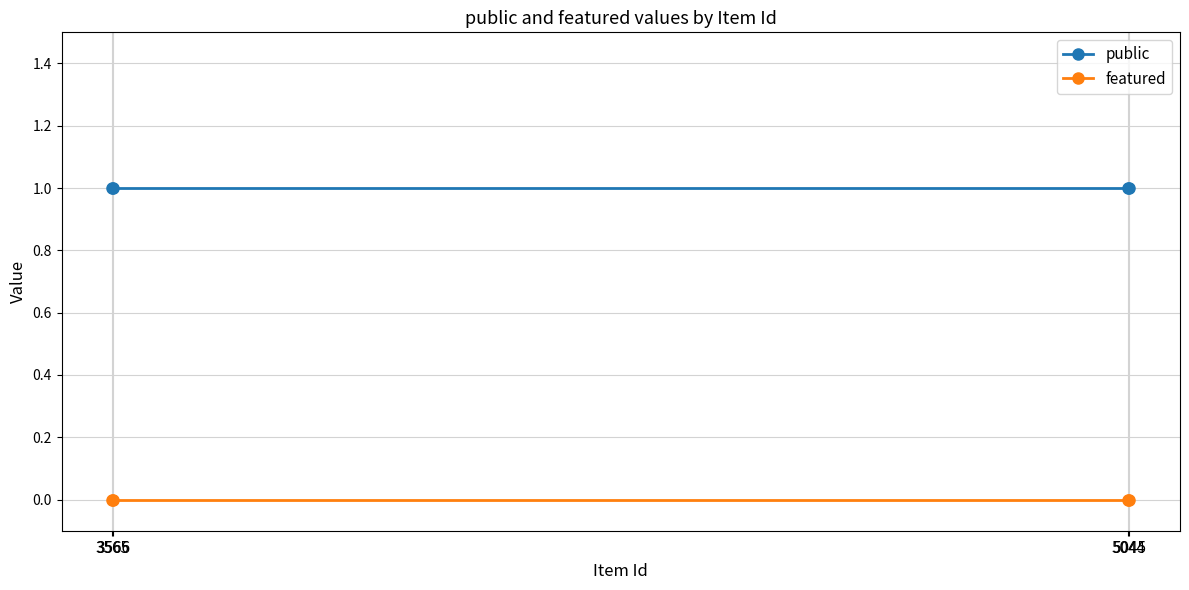

Does the chart have visible grid lines?

Yes